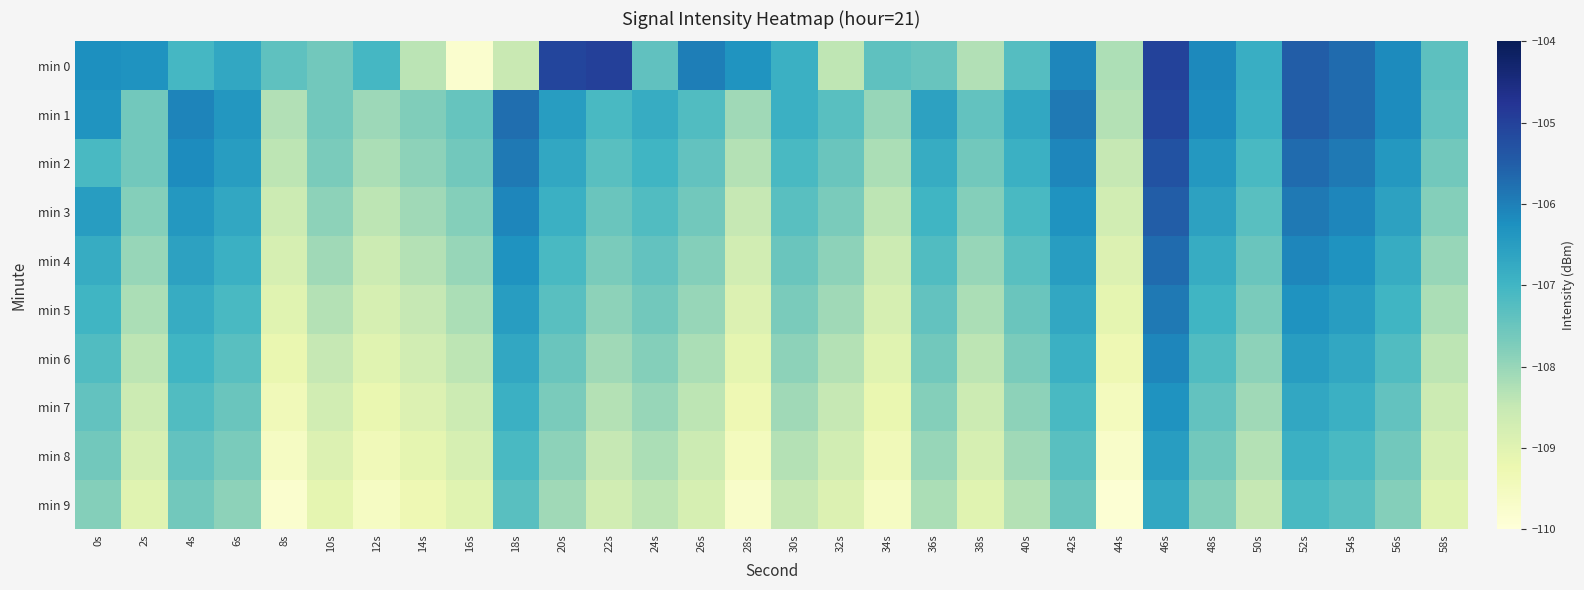

At how many categories does at least one series exceed -107?

20